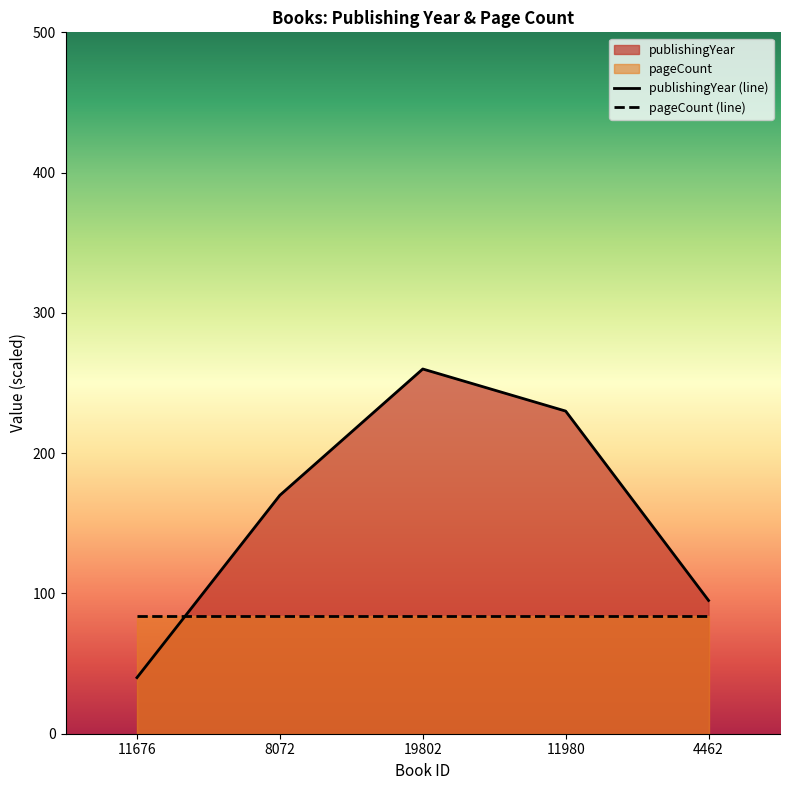

How many values exceed 170?

2